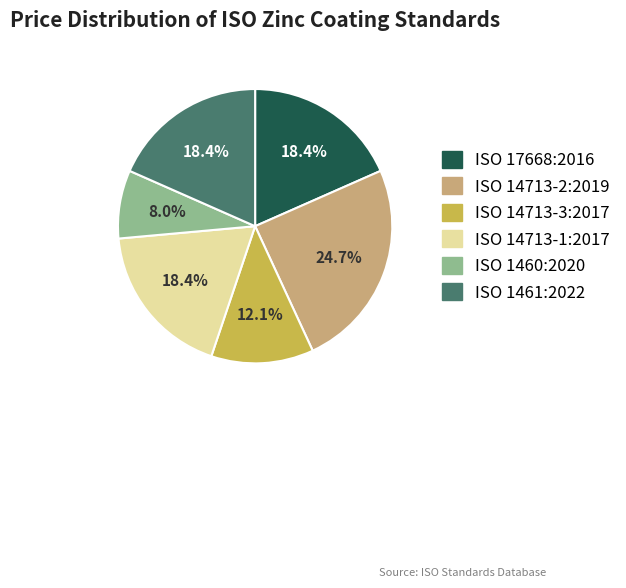

Combined, what portion of the pie is ISO 14713-3:2017 and ISO 17668:2016?

30.5%